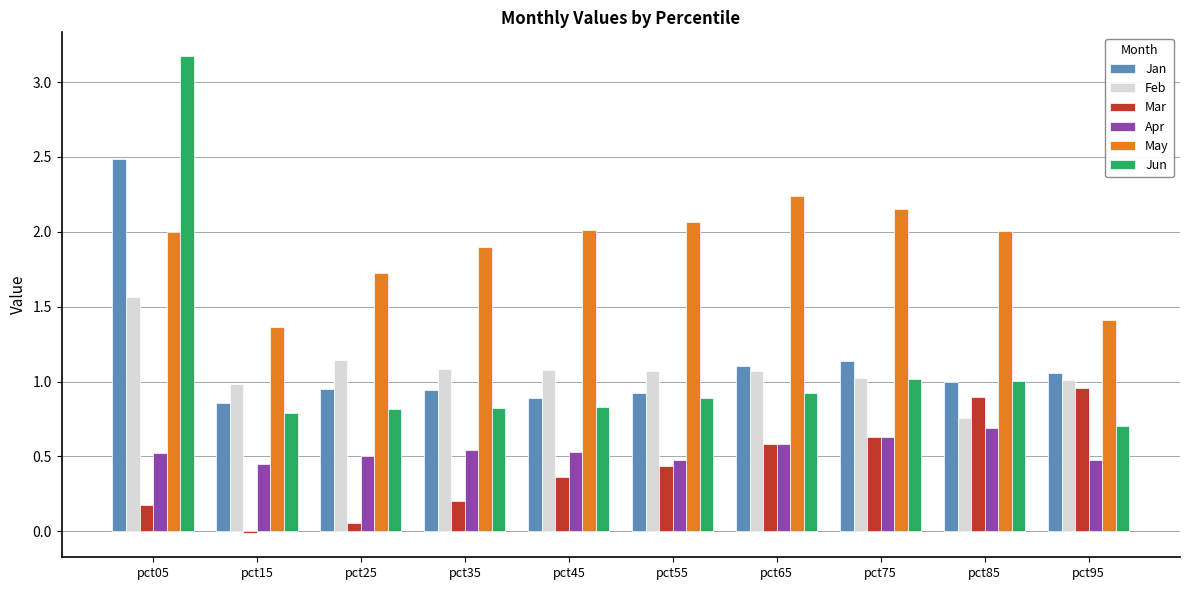

Is the value of Feb at pct15 greater than the value of Apr at pct85?

Yes